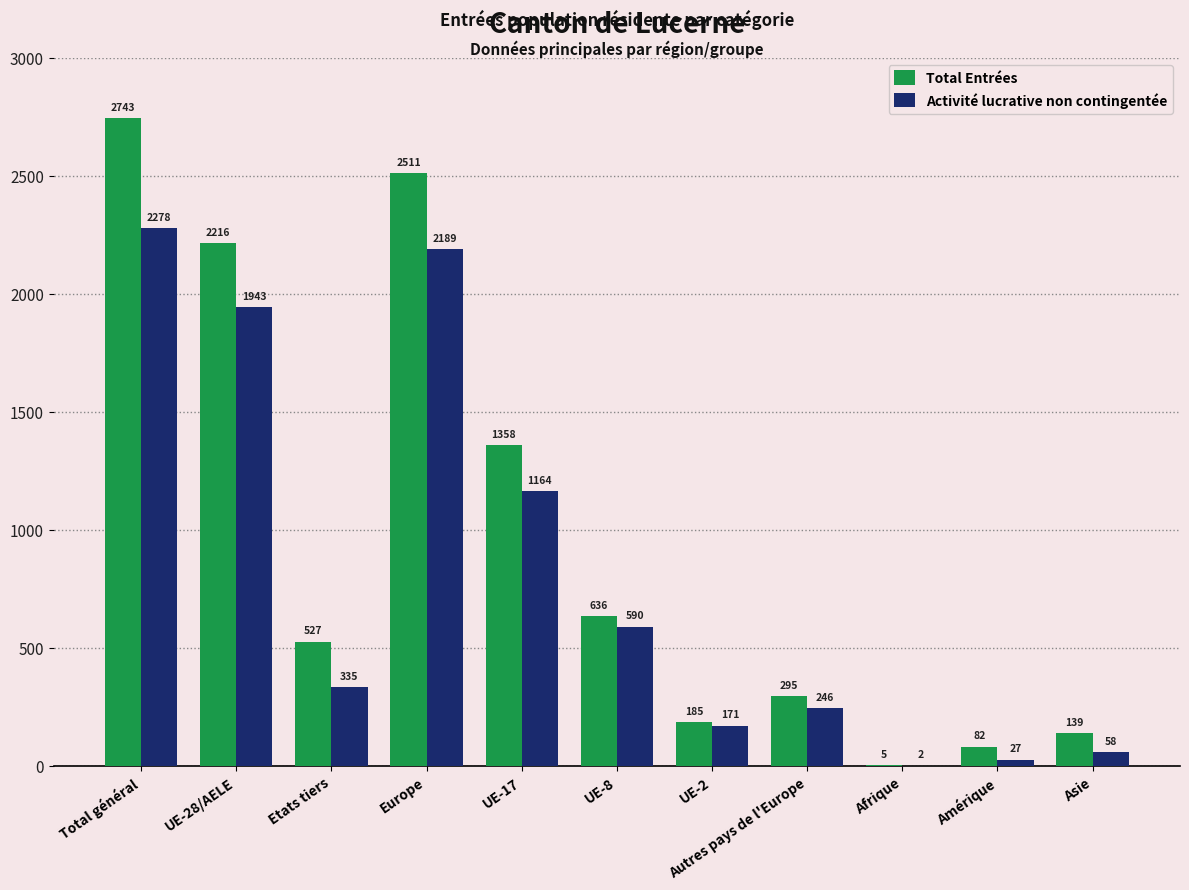

What is the spread (max minus min) of values at Afrique?

3